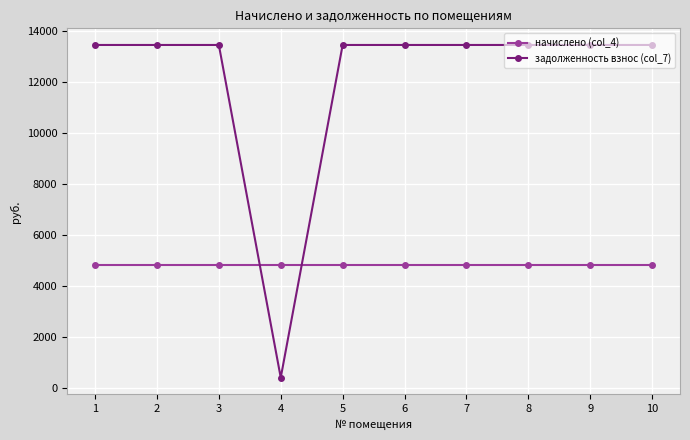

What is the difference between the maximum and minimum values in the задолженность взнос (col_7) series?

13050.5